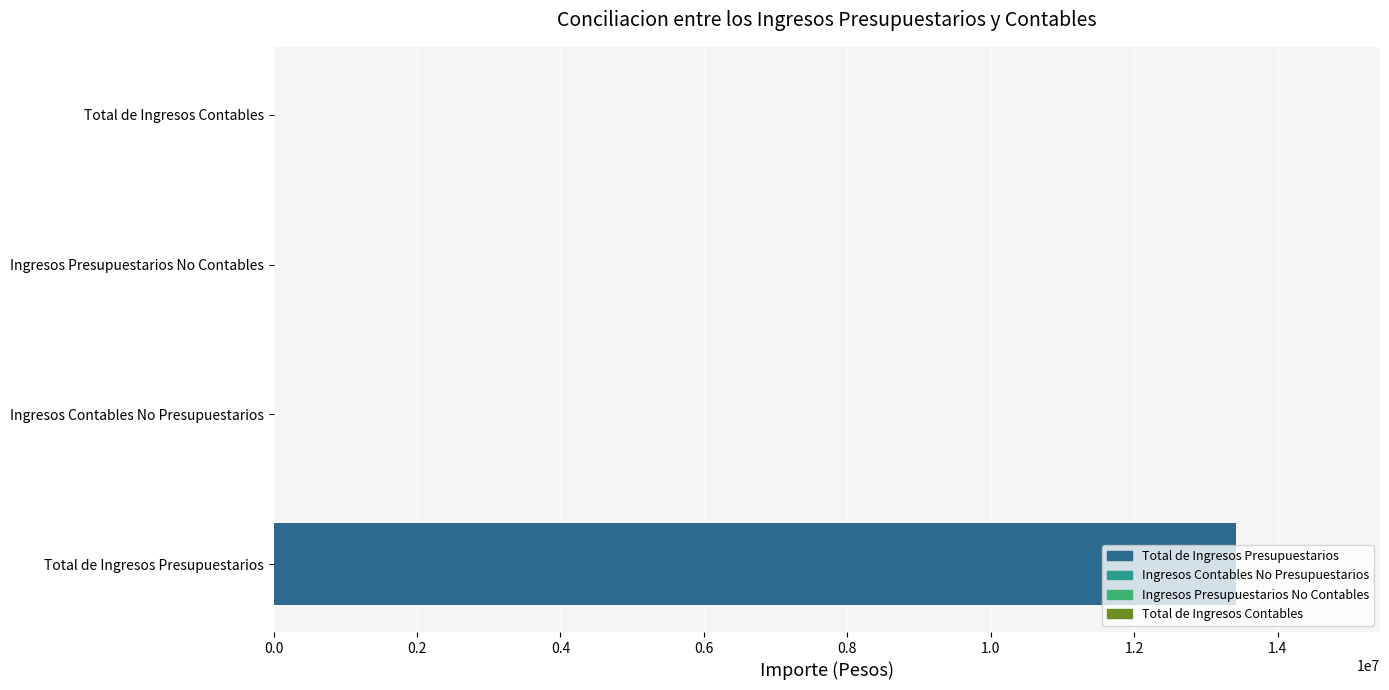

How many categories are shown in the chart?

4